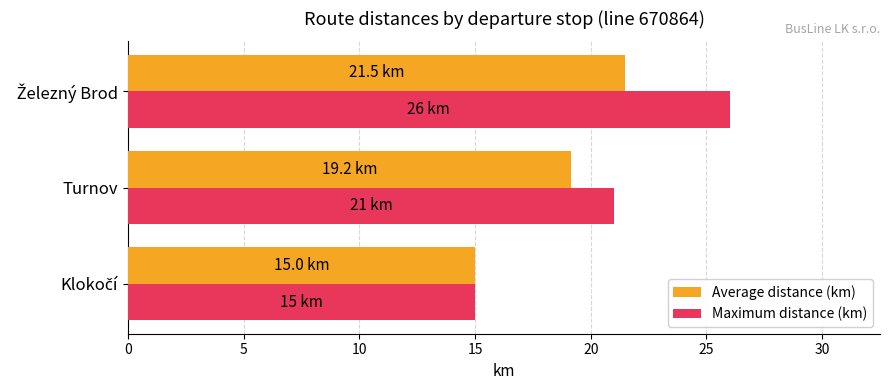

What are all the series names shown in the legend?

Average distance (km), Maximum distance (km)